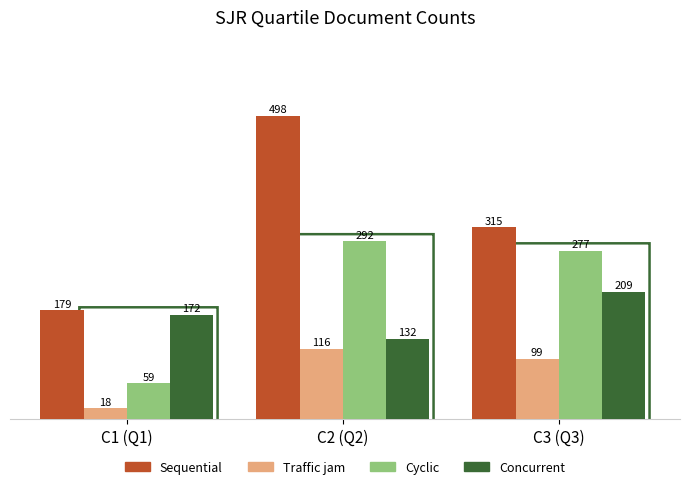

Which label corresponds to the largest value in the chart?

C2 (Q2)